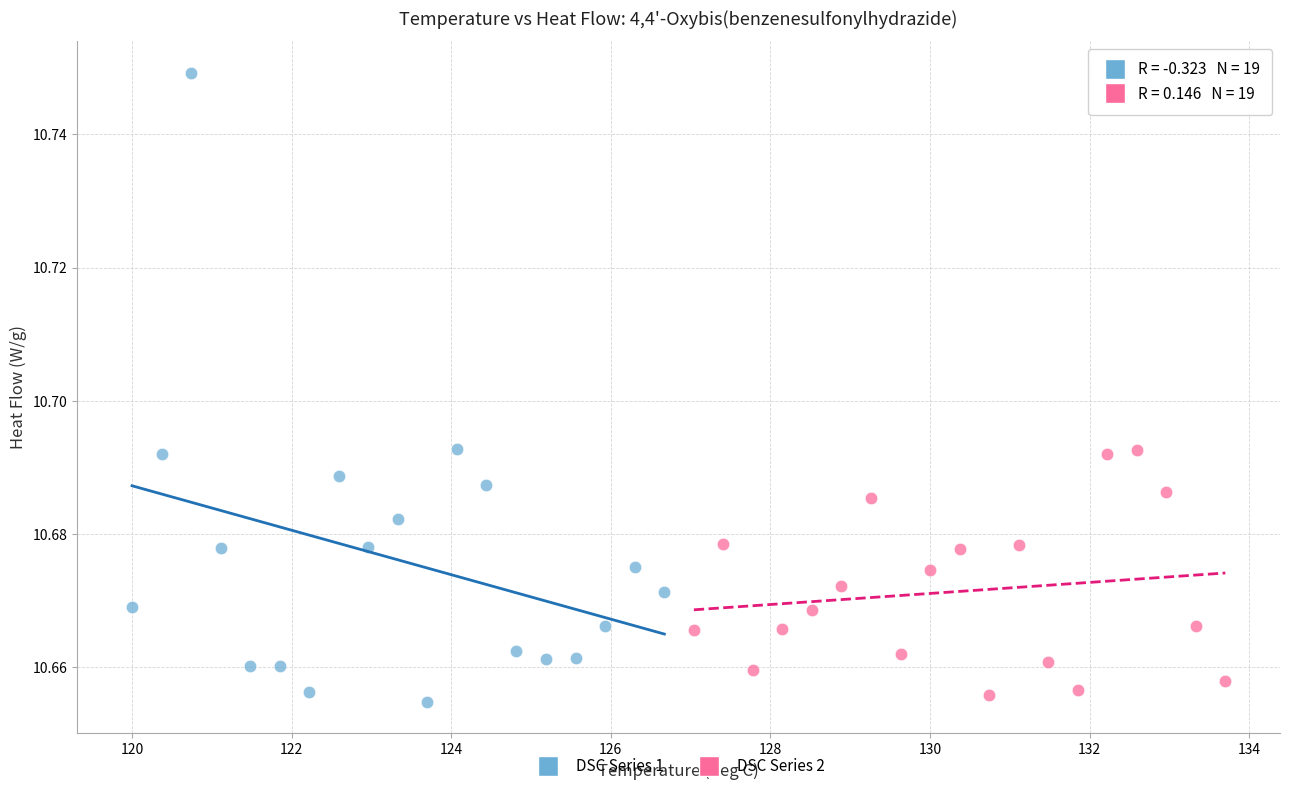

Which series contains the highest Y value?

DSC Series 1